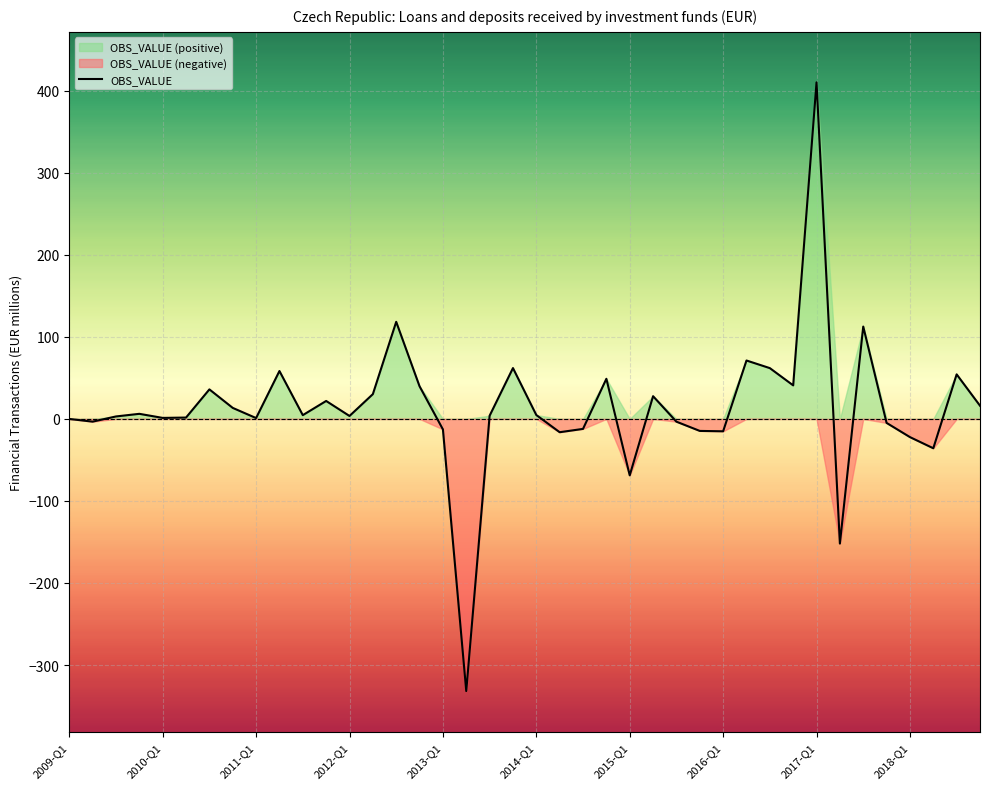

Does the chart display data point markers on the line(s)?

No